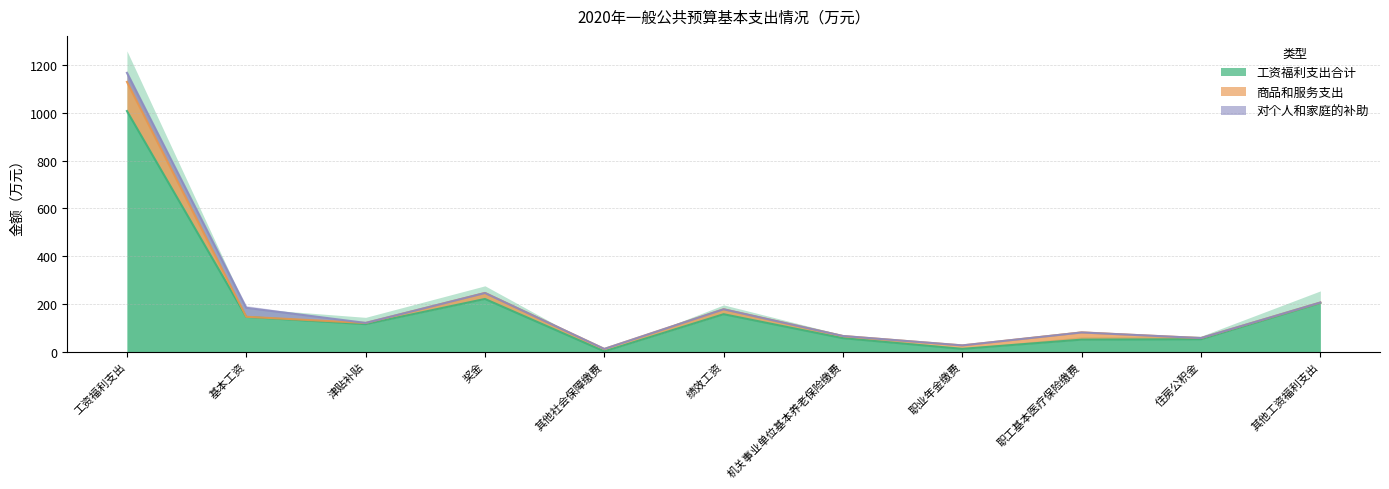

At which label is 商品和服务支出 closest to 61?

职工基本医疗保险缴费